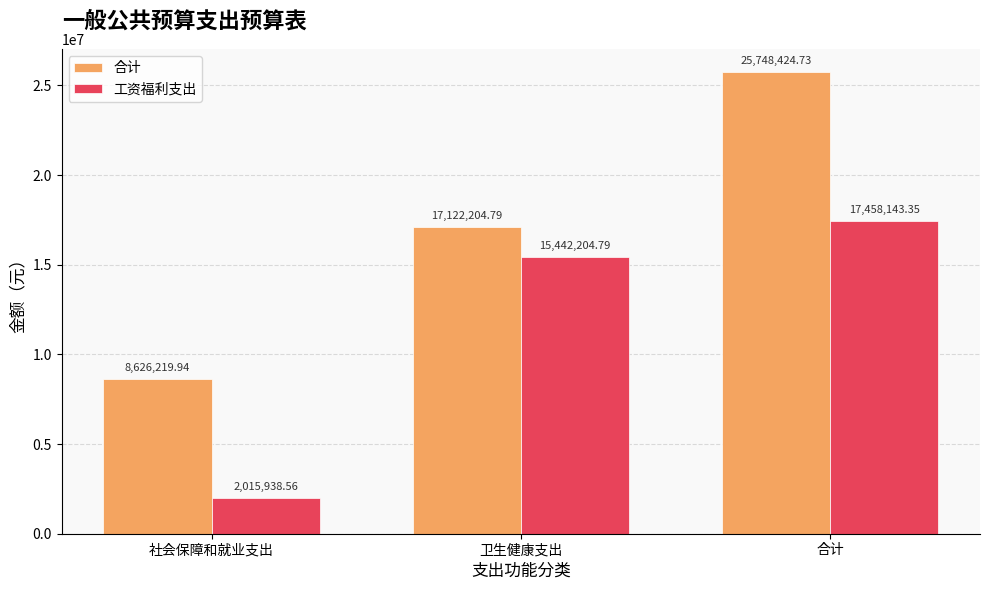

What is the label of the 2nd bar from the left?

卫生健康支出